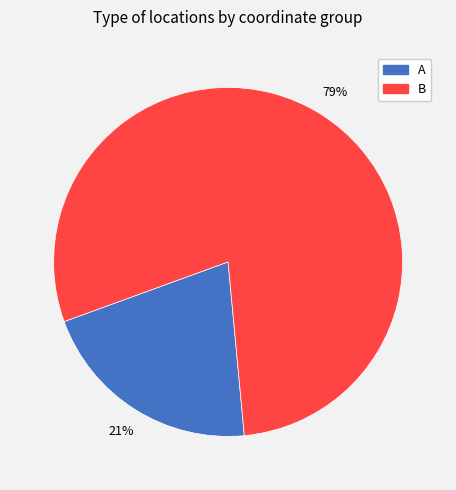

Does any single category account for the majority?

Yes